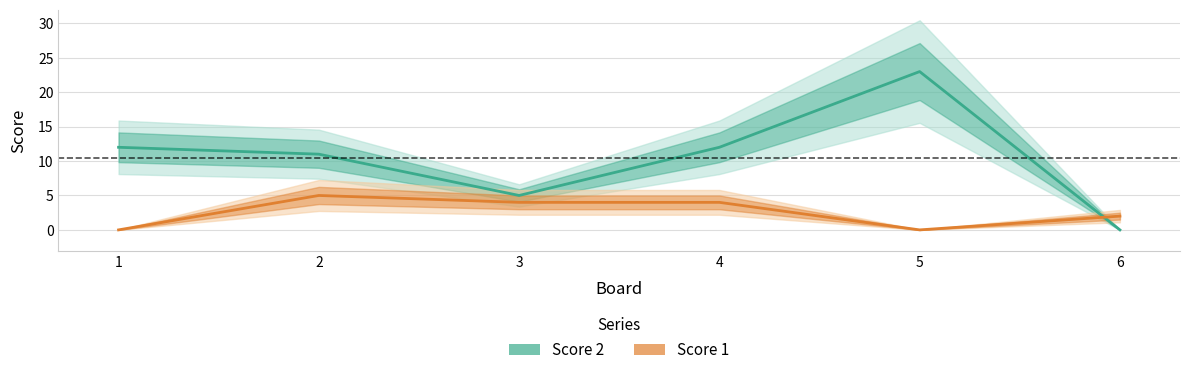

Which series has the largest total across all categories?

Score 2